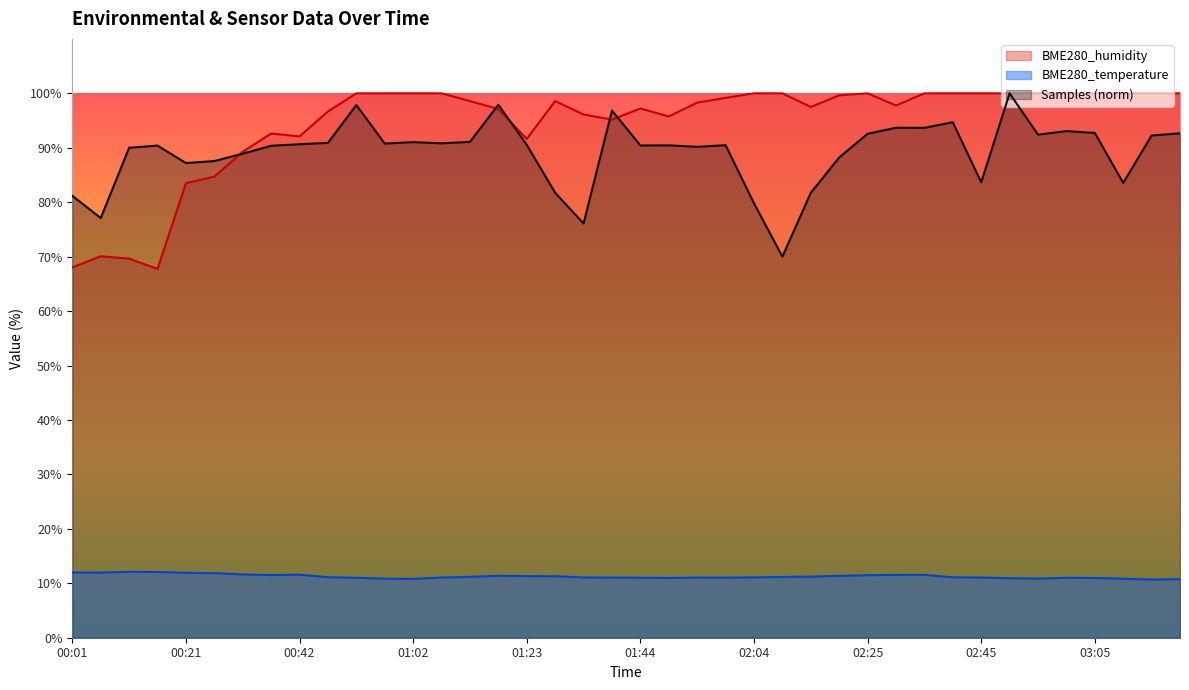

Where does the Samples series first go above 90?

00:11